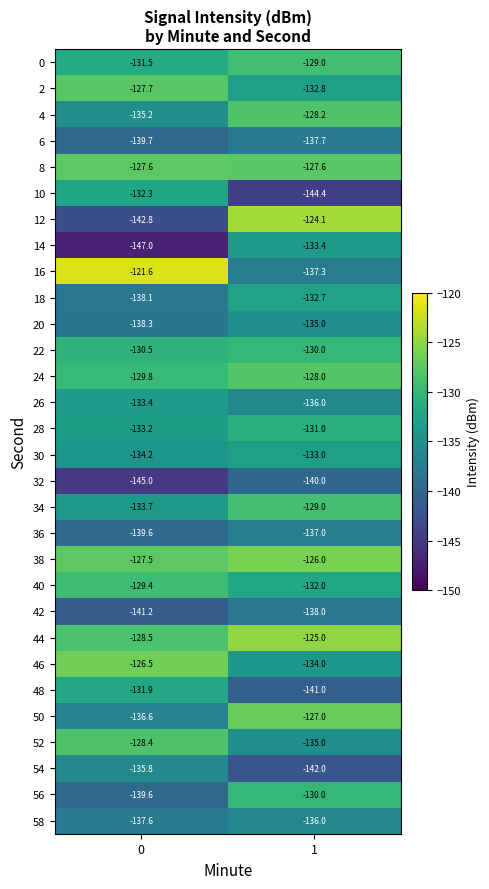

The 42 series shows -138.0 at 1. True or false?

True